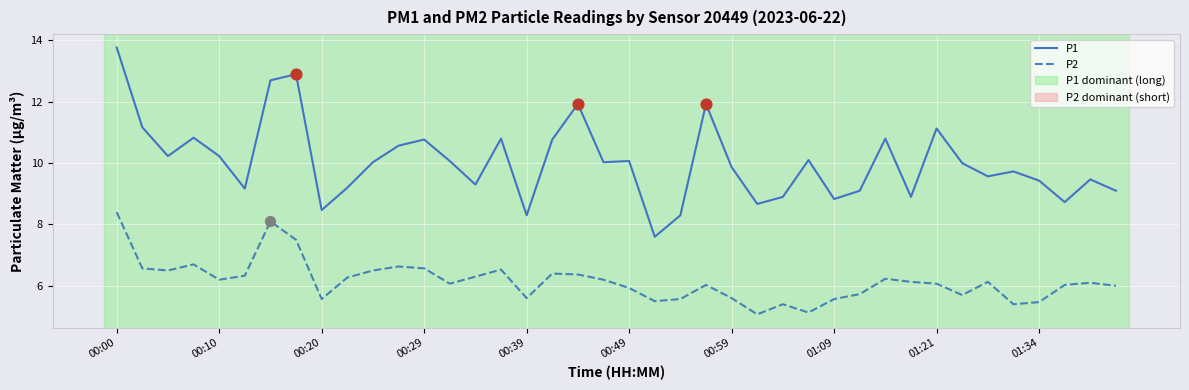

Which series has the largest range (max minus min)?

P1